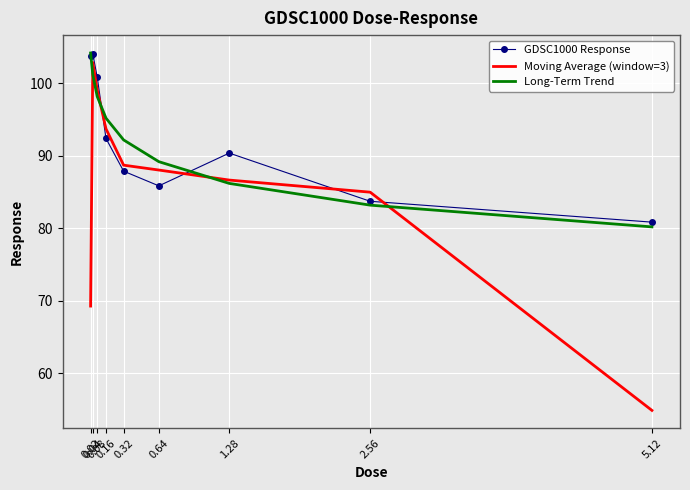

Which category has the highest value in the Long-Term Trend series?

0.02